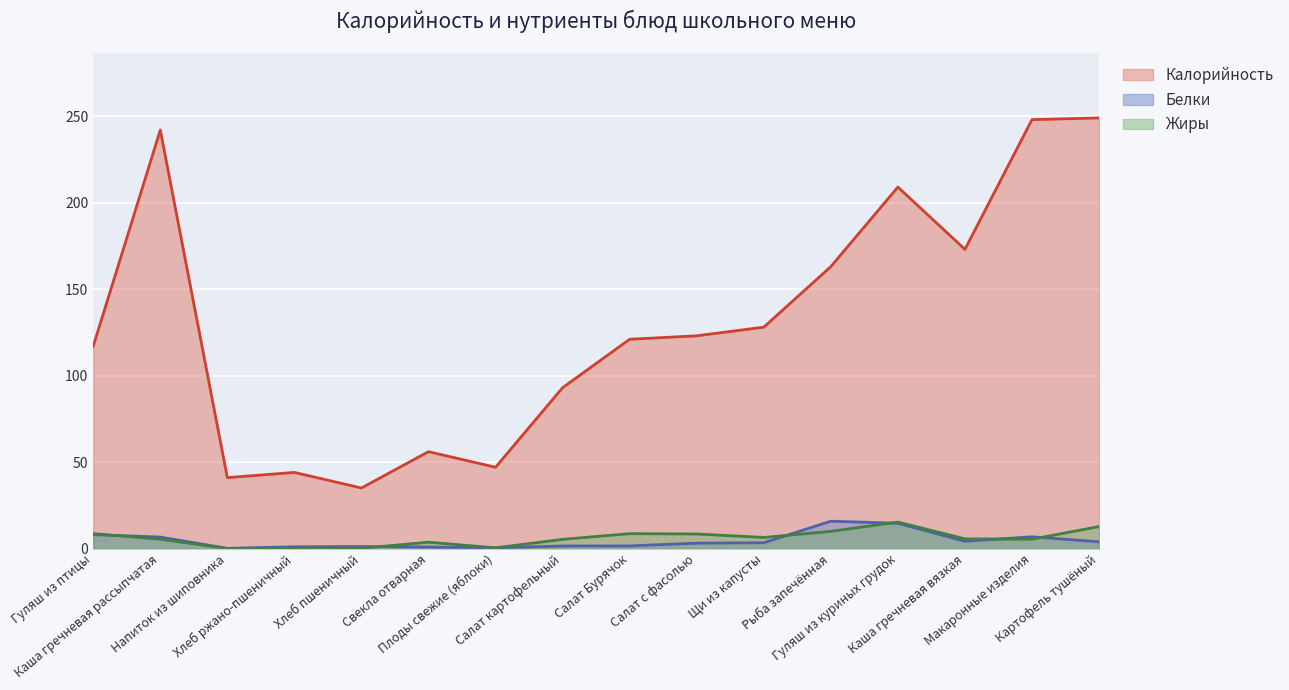

Between Напиток из шиповника and Рыба запечённая, which series saw the biggest shift?

Калорийность